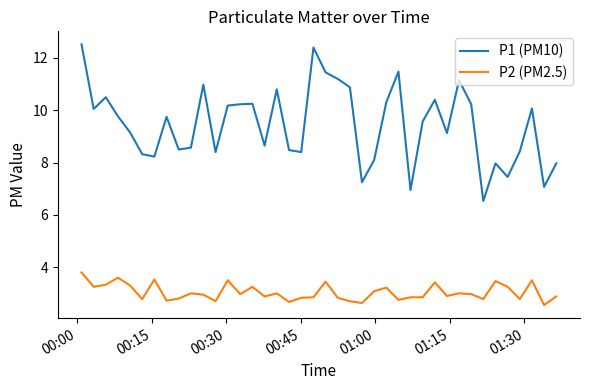

What is the sum of all P2 (PM2.5) values?

121.6